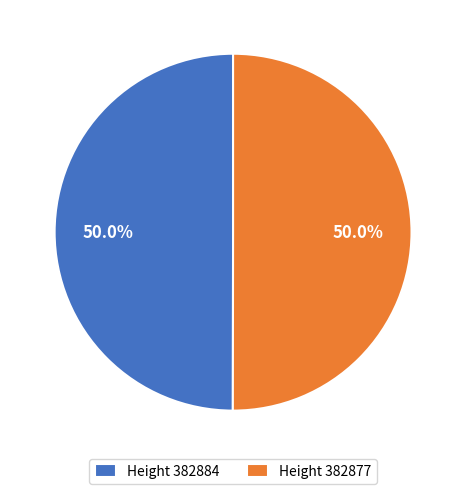

What is the ratio of the value at Height 382884 to the value at Height 382877?

1.0